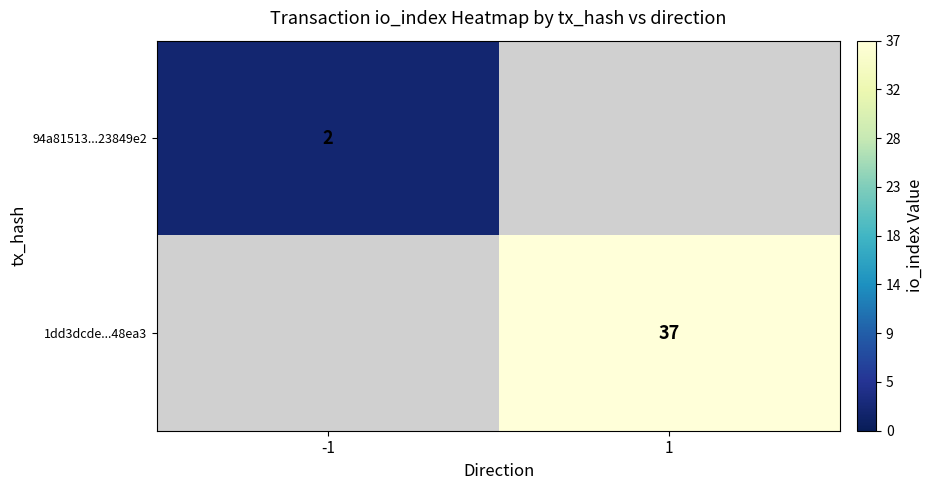

Which category has the highest value across all series?

1